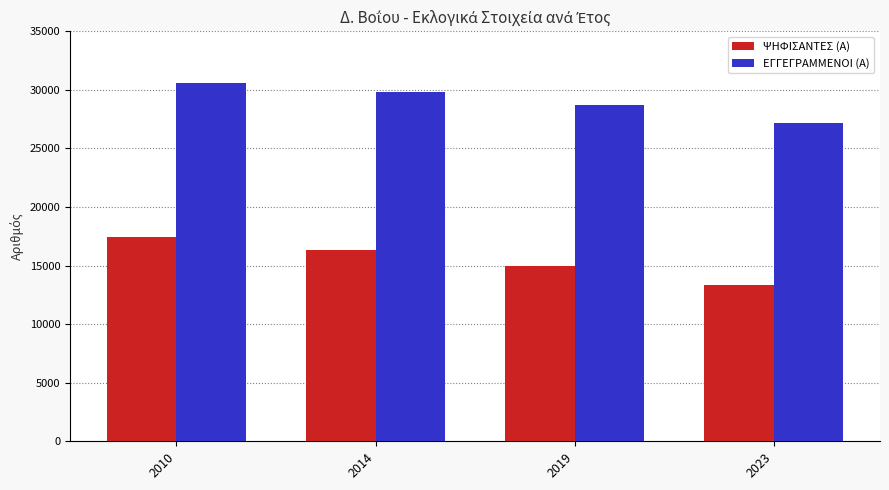

Between 2010 and 2019, which series saw the biggest shift?

ΨΗΦΙΣΑΝΤΕΣ (Α)